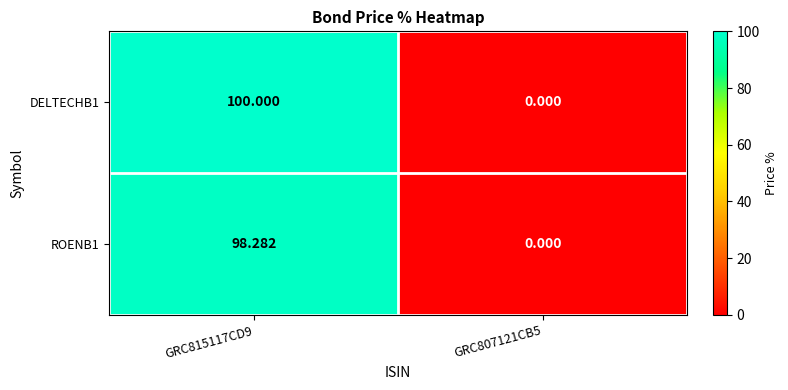

Reading left to right, what are all the values shown in this chart?

DELTECHB1: GRC815117CD9=100.0	GRC807121CB5=0.0
ROENB1: GRC815117CD9=98.3	GRC807121CB5=0.0